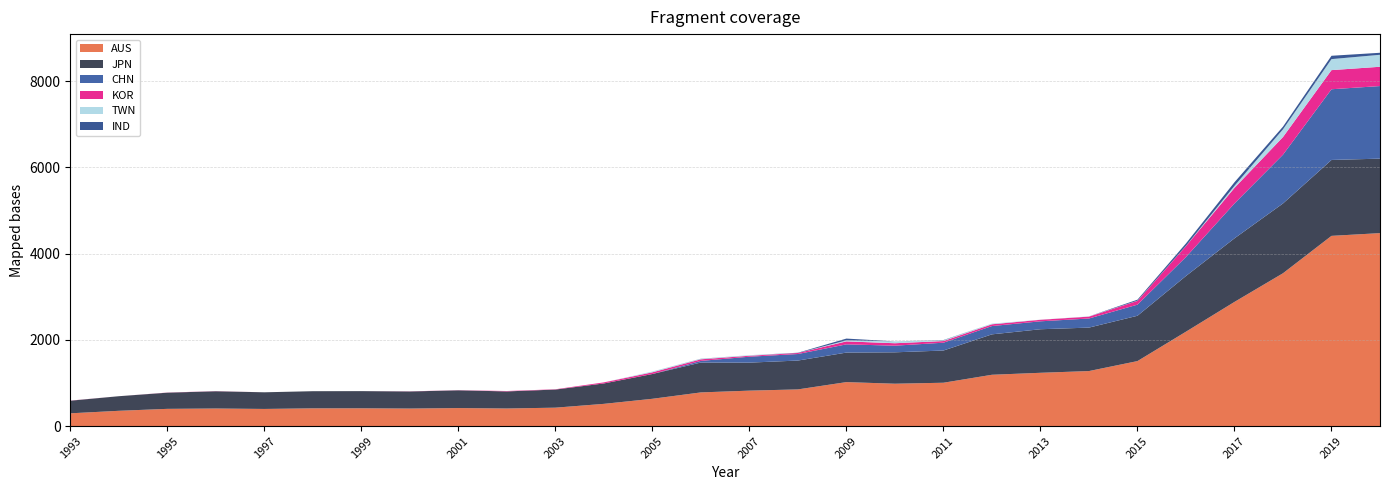

Reading right to left, list all the values displayed in this chart.

AUS: 2020=4475.2	2019=4411.5	2018=3544.2	2017=2879.4	2016=2189.0	2015=1507.0	2014=1275.7	2013=1235.5	2012=1189.7	2011=1004.9	2010=982.2	2009=1019.5	2008=850.3	2007=821.7	2006=780.5	2005=632.6	2004=515.0	2003=426.6	2002=407.3	2001=417.4	2000=406.0	1999=411.9	1998=410.9	1997=397.1	1996=407.0	1995=399.1	1994=353.9	1993=295.4
JPN: 2020=1727.6	2019=1760.7	2018=1618.9	2017=1474.7	2016=1291.9	2015=1051.2	2014=1008.0	2013=1010.2	2012=937.7	2011=747.2	2010=728.3	2009=684.8	2008=669.2	2007=649.6	2006=693.0	2005=574.8	2004=473.4	2003=420.2	2002=396.4	2001=411.7	2000=396.4	1999=398.4	1998=397.7	1997=386.2	1996=400.0	1995=375.3	1994=338.3	1993=292.5
CHN: 2020=1683.6	2019=1639.9	2018=1131.3	2017=809.1	2016=440.4	2015=258.0	2014=211.2	2013=183.9	2012=192.3	2011=181.5	2010=154.0	2009=191.1	2008=151.7	2007=137.4	2006=38.1	2005=0.0	2004=0.0	2003=0.0	2002=0.0	2001=0.0	2000=0.0	1999=0.0	1998=0.0	1997=0.0	1996=0.0	1995=0.0	1994=0.0	1993=0.0
KOR: 2020=447.3	2019=443.7	2018=409.6	2017=360.8	2016=253.8	2015=87.6	2014=43.6	2013=35.3	2012=40.6	2011=38.4	2010=56.6	2009=68.6	2008=23.4	2007=22.0	2006=36.6	2005=39.1	2004=24.6	2003=6.4	2002=9.2	2001=3.0	2000=2.8	1999=0.0	1998=0.0	1997=0.0	1996=2.9	1995=3.0	1994=0.0	1993=2.9
TWN: 2020=277.8	2019=255.1	2018=178.8	2017=48.0	2016=3.5	2015=3.4	2014=6.0	2013=2.9	2012=16.0	2011=16.0	2010=43.3	2009=23.5	2008=0.0	2007=12.7	2006=9.4	2005=18.8	2004=0.0	2003=0.0	2002=0.0	2001=0.0	2000=0.0	1999=0.0	1998=0.0	1997=0.0	1996=0.0	1995=0.0	1994=0.0	1993=0.0
IND: 2020=46.7	2019=77.6	2018=62.0	2017=83.1	2016=57.6	2015=24.0	2014=0.0	2013=0.0	2012=0.0	2011=6.6	2010=0.0	2009=41.5	2008=6.0	2007=0.0	2006=3.4	2005=0.0	2004=0.0	2003=0.0	2002=0.0	2001=0.0	2000=0.0	1999=0.0	1998=0.0	1997=0.0	1996=0.0	1995=0.0	1994=0.0	1993=0.0